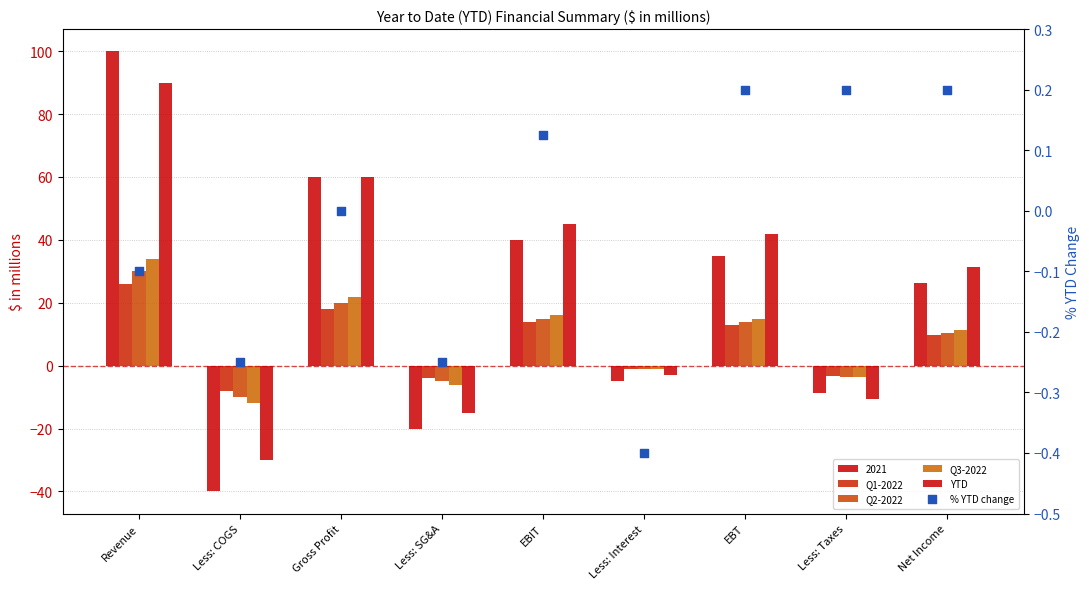

Which series contains the highest Y value?

YTD